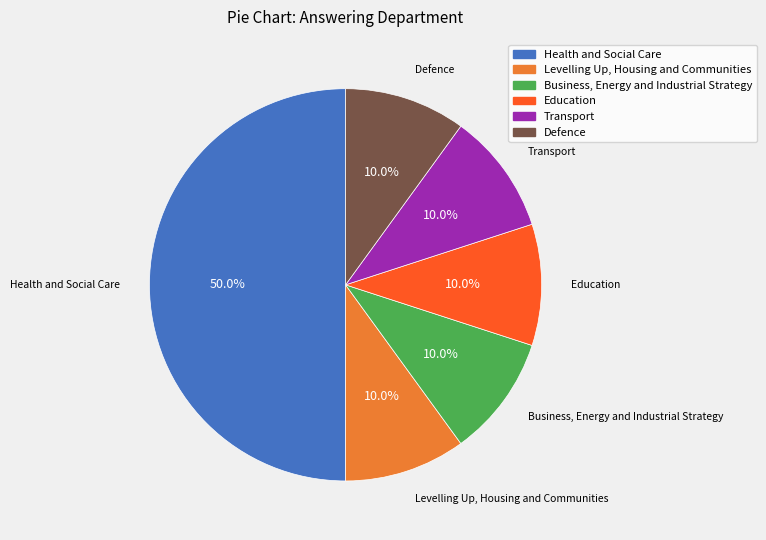

Between Health and Social Care and Levelling Up, Housing and Communities, which is larger?

Health and Social Care